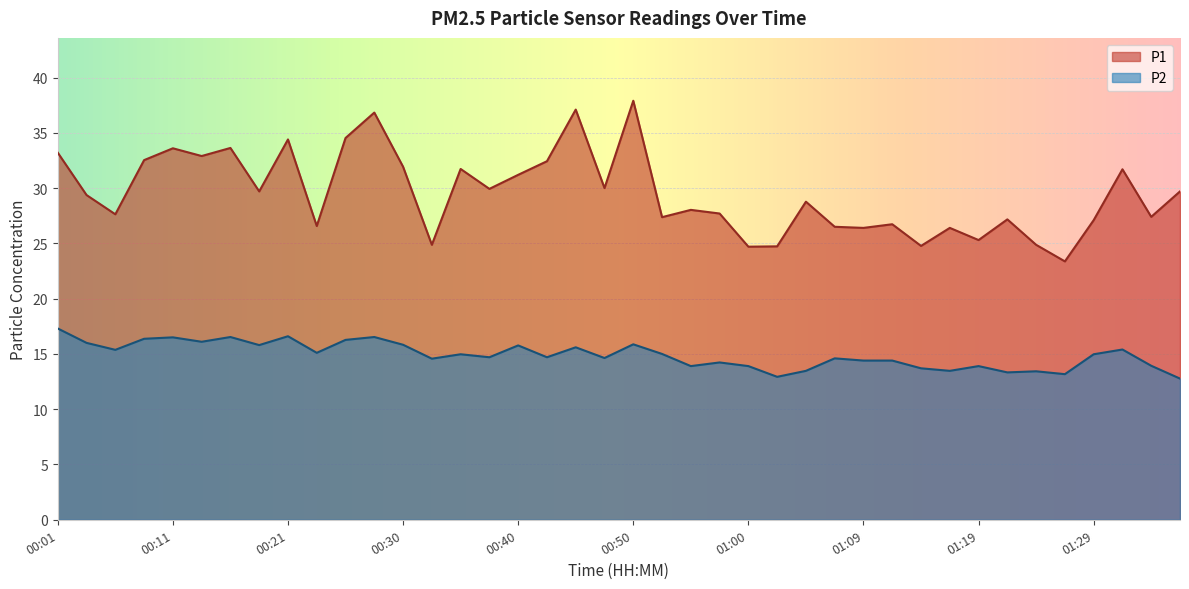

Which series has the largest total across all categories?

P1